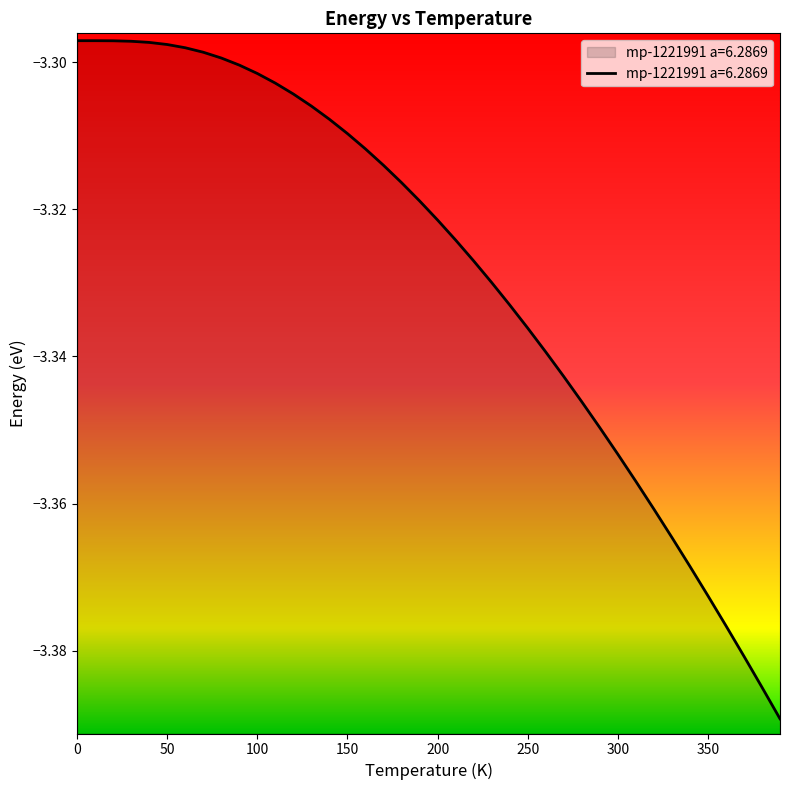

Read the value at 120.0.

-3.3